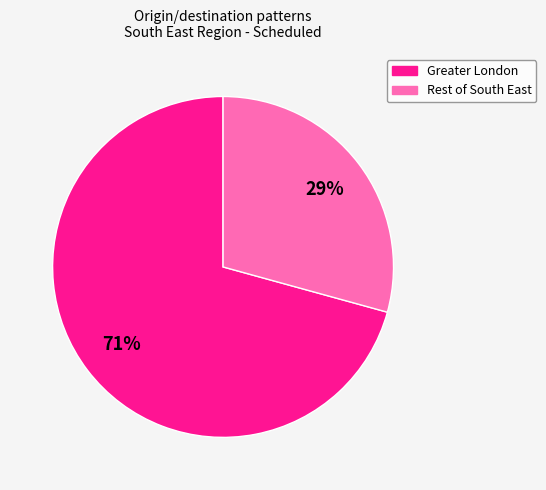

Count the number of slices in the pie.

2